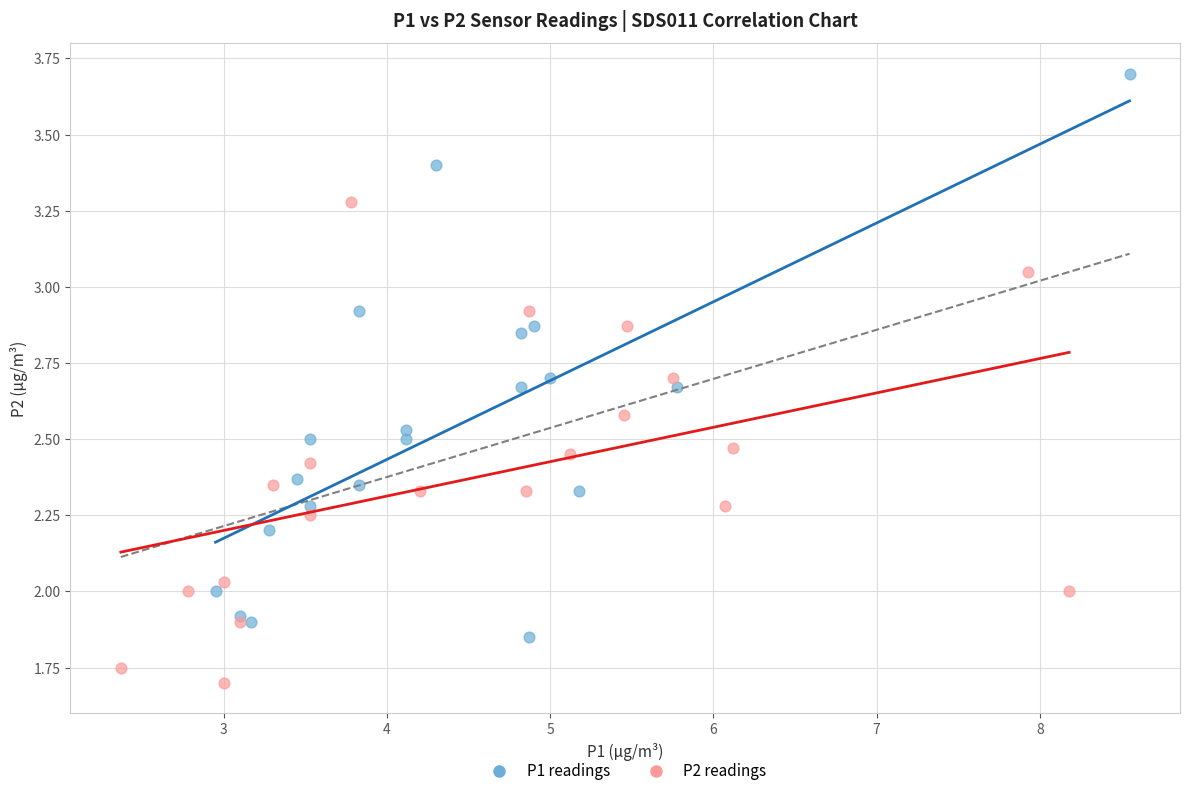

Which series has the largest Y range (max minus min)?

P1 readings